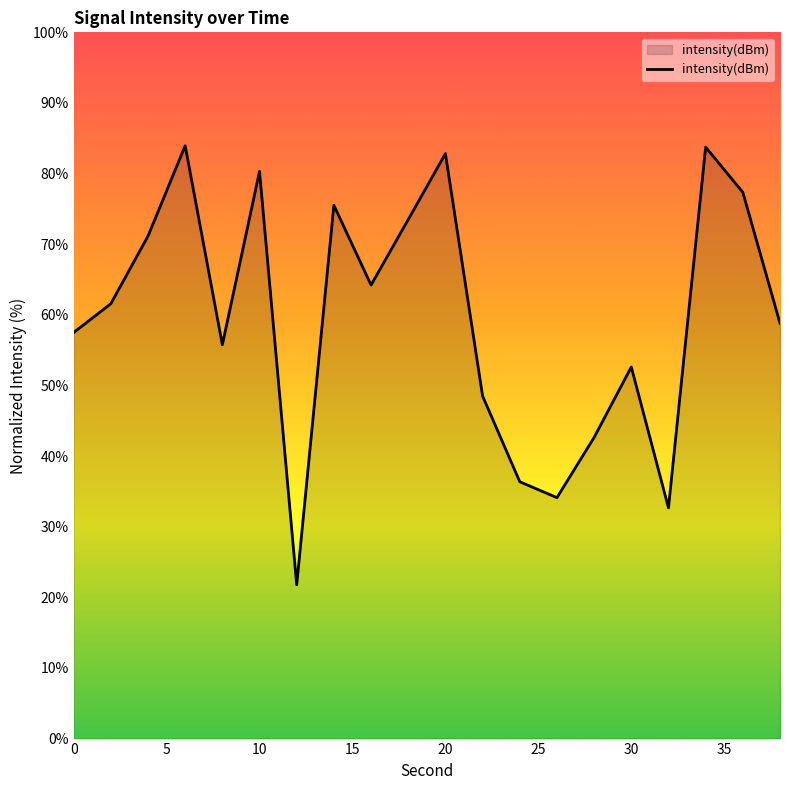

What is the smallest value displayed?

21.8